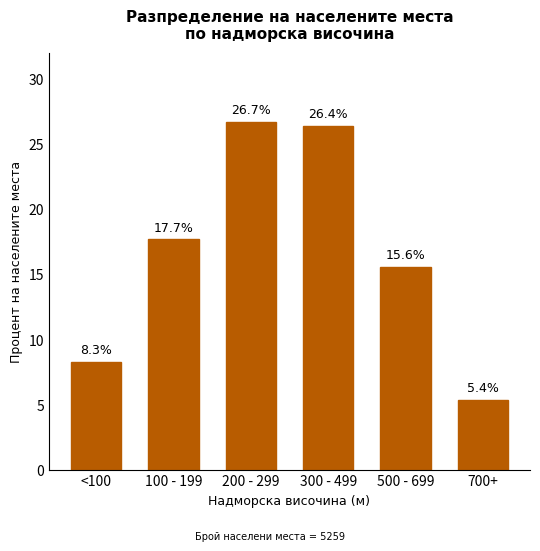

Reading left to right, list all the values displayed in this chart.

<100=8.3	100 - 199=17.7	200 - 299=26.7	300 - 499=26.4	500 - 699=15.6	700+=5.4